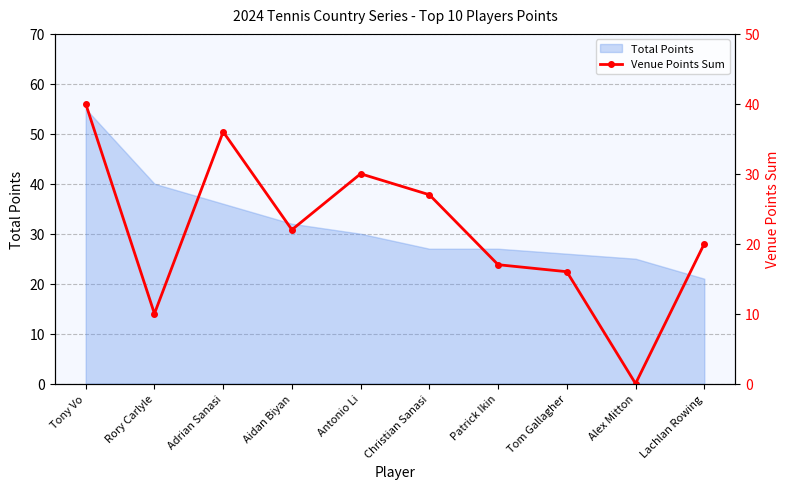

What is the label of the 5th point from the right?

Christian Sanasi